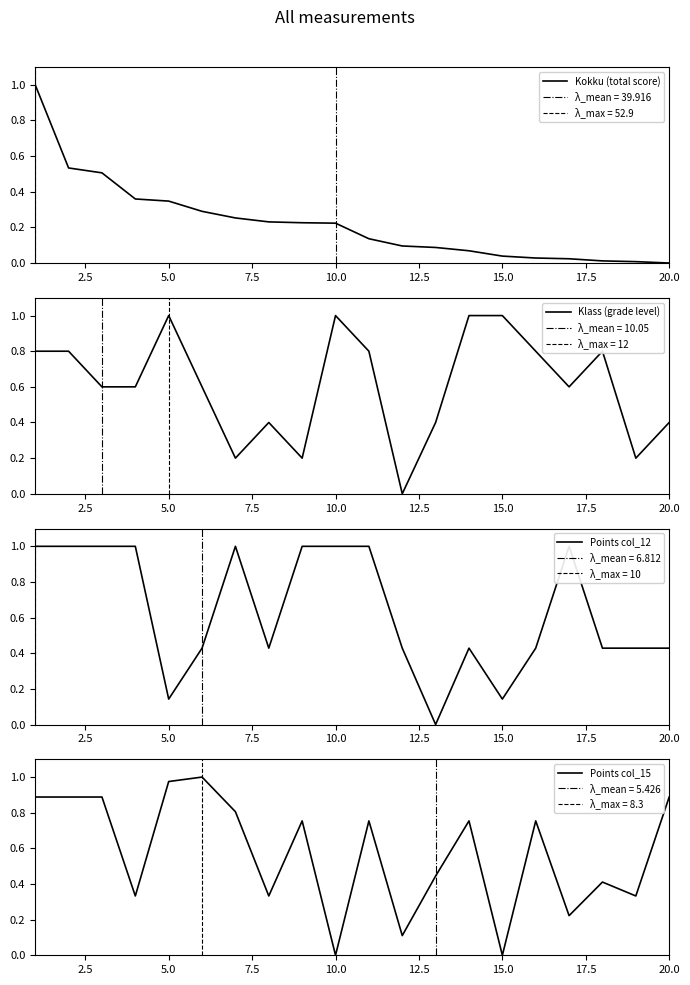

Rank the categories by Klass value from highest to lowest.

5, 10, 14, 15, 1, 2, 11, 16, 18, 3, 4, 6, 17, 8, 13, 20, 7, 9, 19, 12